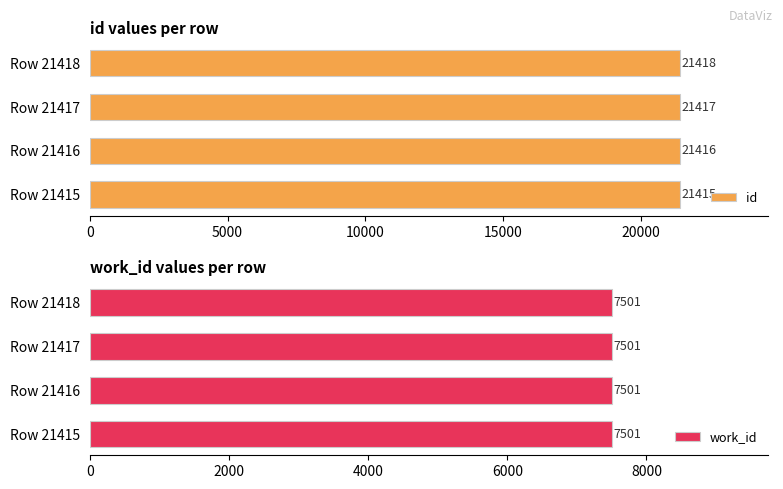

Is it true that id equals 5920 at Row 21418?

False